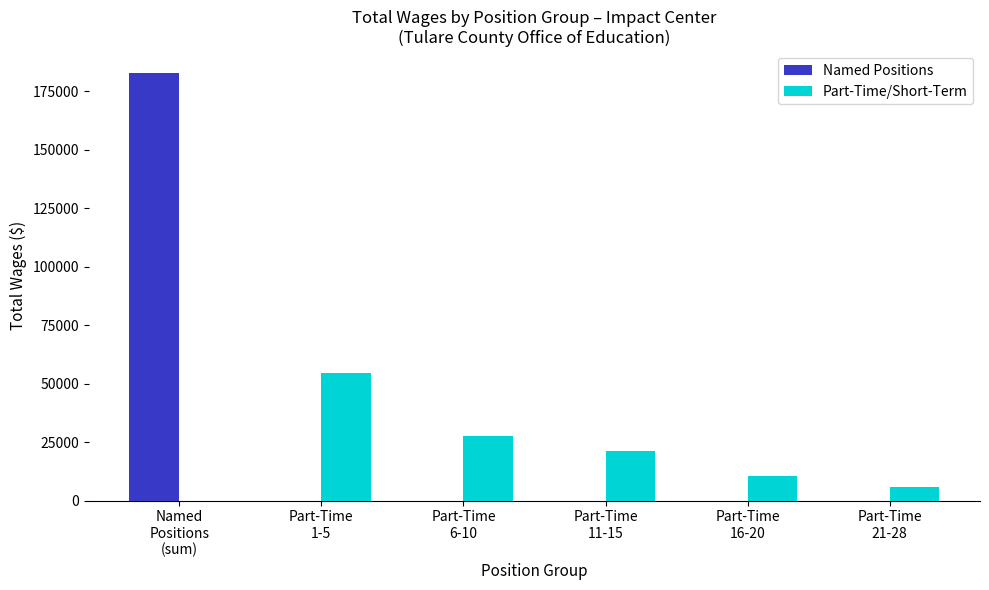

The value of Part-Time/Short-Term at Part-Time
6-10 is 17320. True or false?

False